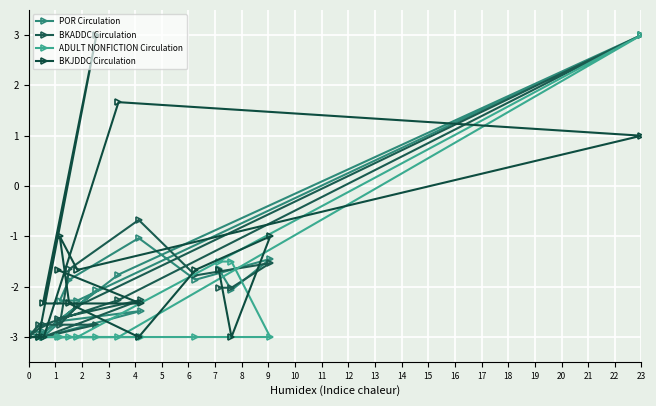

How many lines are shown in the chart?

4